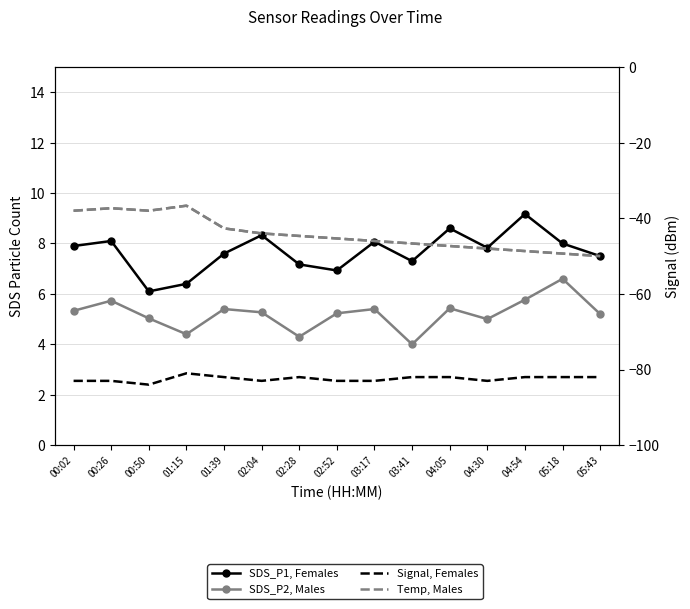

True or false: SDS_P1 (Females) and Temp (Sample Size Males) cross at least once.

True